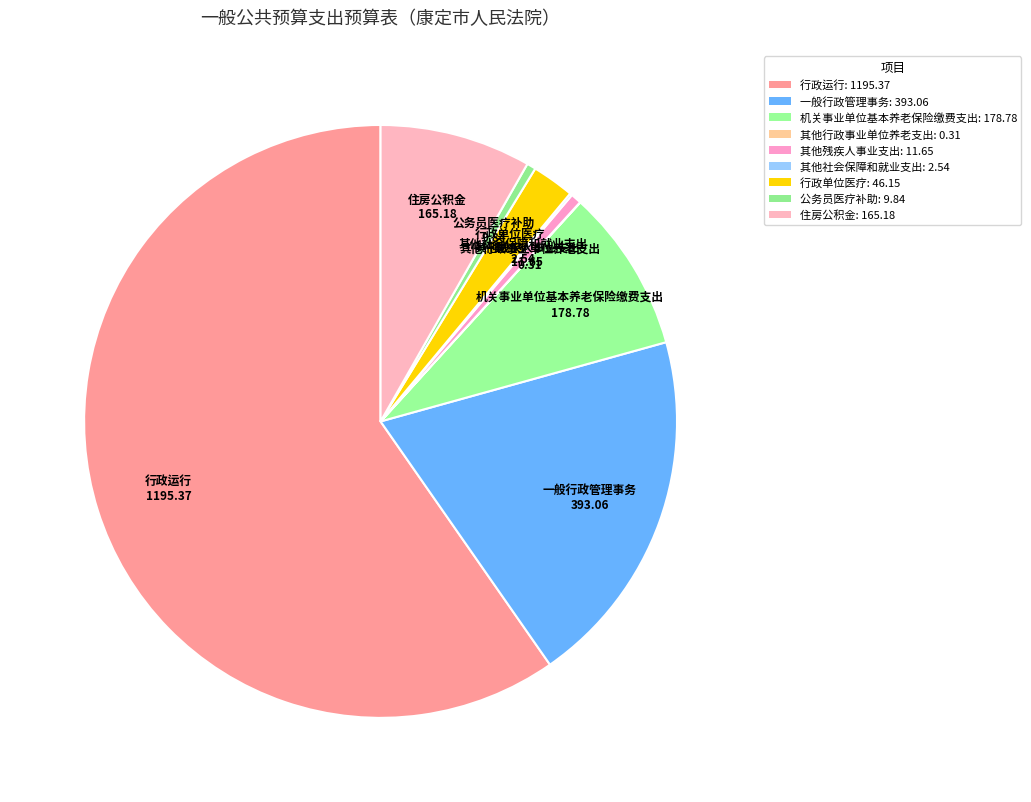

What is the smallest slice in the pie chart?

其他行政事业单位养老支出